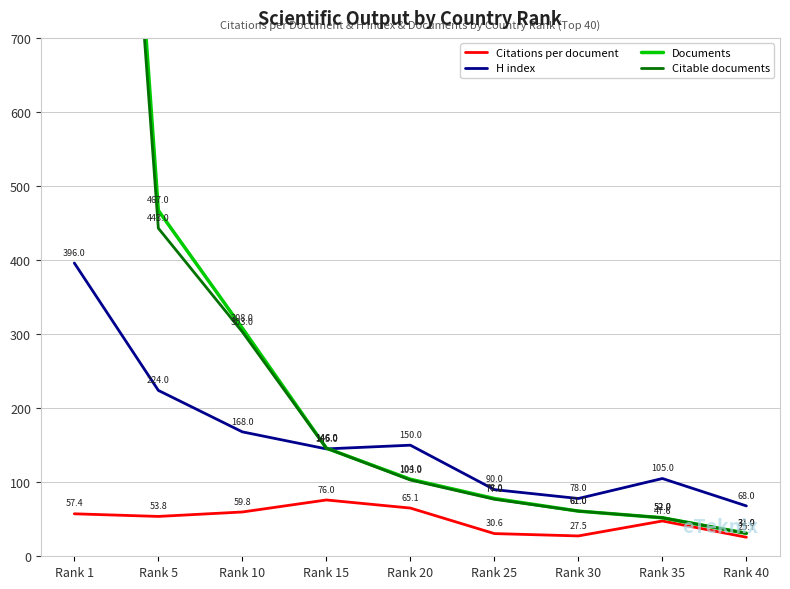

What are all the series names shown in the legend?

Citations per document, H index, Documents, Citable documents